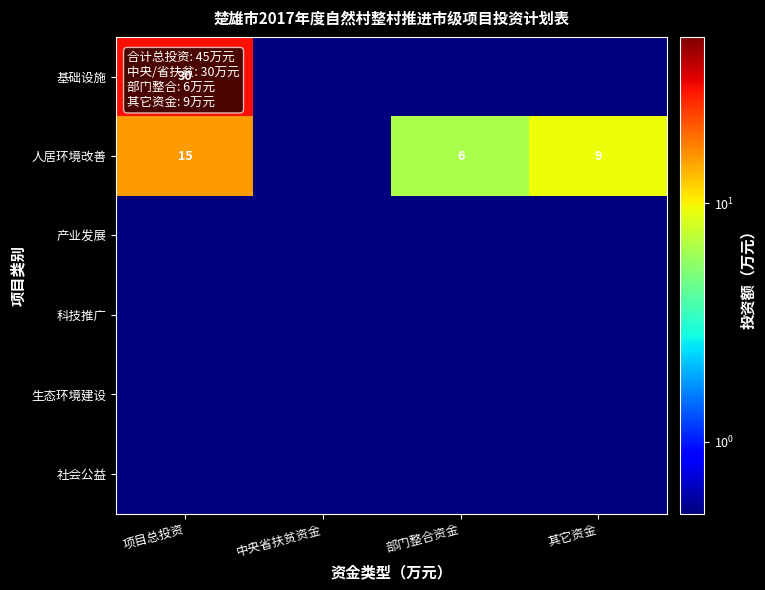

True or false: 人居环境改善 has a value of 9.0 at 其它资金.

True